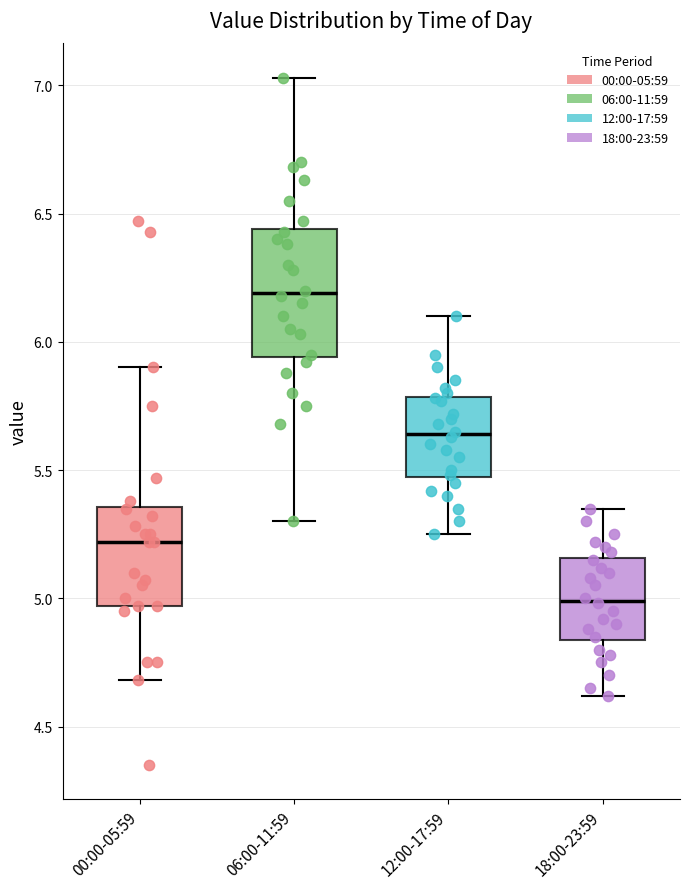

Reading left to right, transcribe this box plot: for each box, give where its median line is, the range the box spans, and where its two whiskers end, as read against the y-axis. The values are not printed on the chart, so give them approximately, as read against the axis.

00:00-05:59: median 5.20, box 4.95 to 5.35, whiskers 4.70 to 5.90
06:00-11:59: median 6.20, box 5.95 to 6.45, whiskers 5.30 to 7.05
12:00-17:59: median 5.65, box 5.45 to 5.80, whiskers 5.25 to 6.10
18:00-23:59: median 5.00, box 4.85 to 5.15, whiskers 4.60 to 5.35